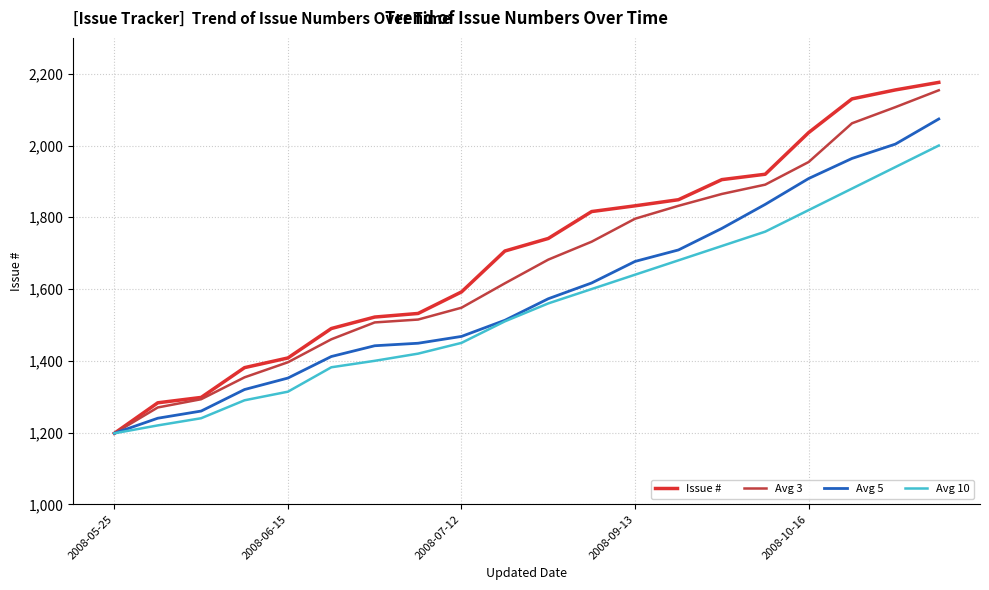

Does the chart display data point markers on the line(s)?

No